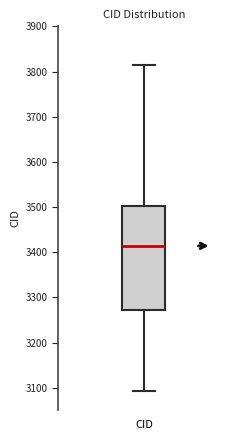

Transcribe this box plot: give where the median line is, the range the box spans, and where the two whiskers end, as read against the y-axis. The values are not printed on the chart, so give them approximately, as read against the axis.

median 3410, box 3270 to 3500, whiskers 3090 to 3820